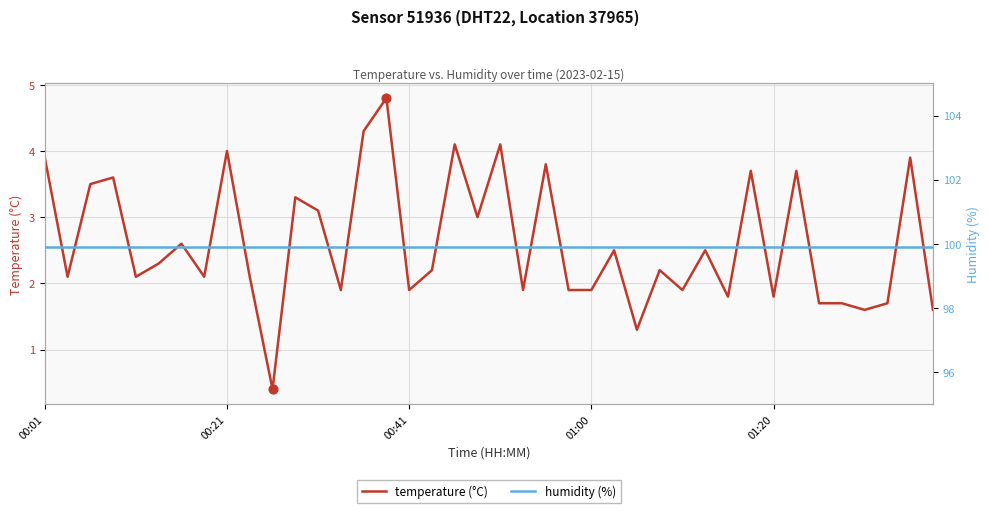

At how many categories does at least one series exceed 64?

40